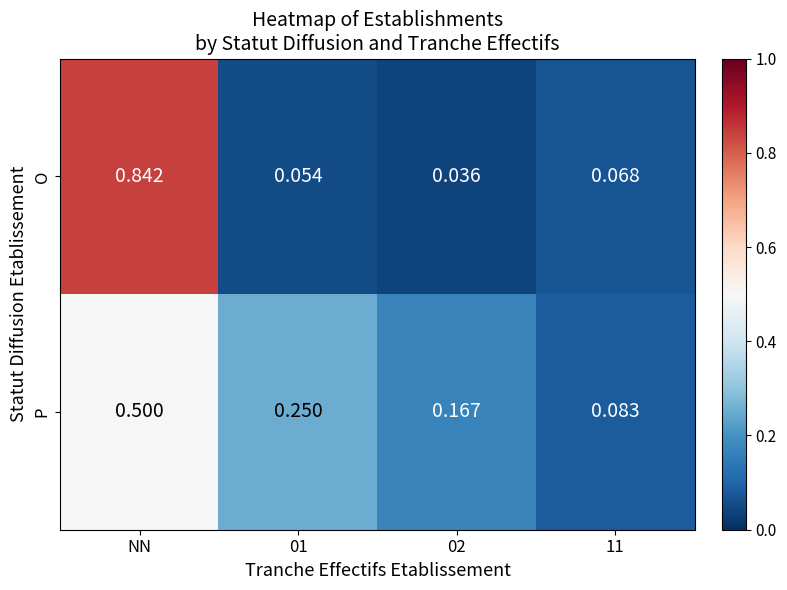

Which series changed the most between NN and 02?

O